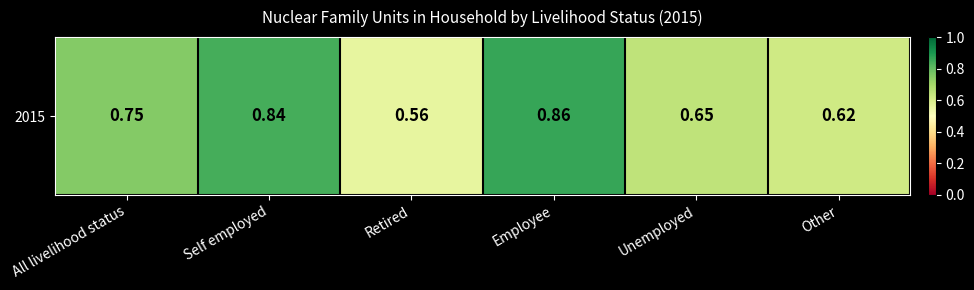

Reading right to left, what are all the values shown in this chart?

Other=0.6	Unemployed=0.7	Employee=0.9	Retired=0.6	Self employed=0.8	All livelihood status=0.8